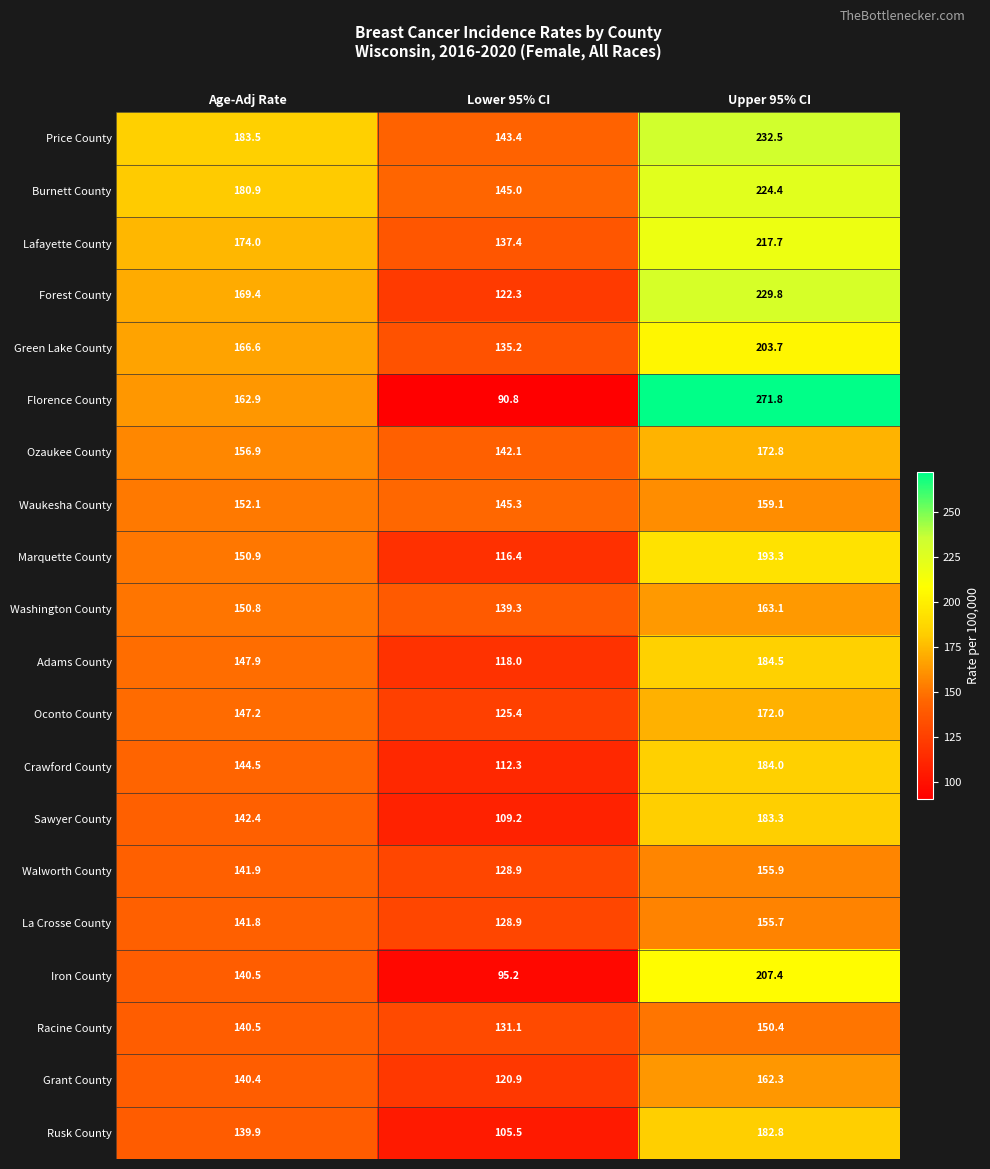

Is it true that Green Lake County equals 135.2 at Lower 95% CI?

True